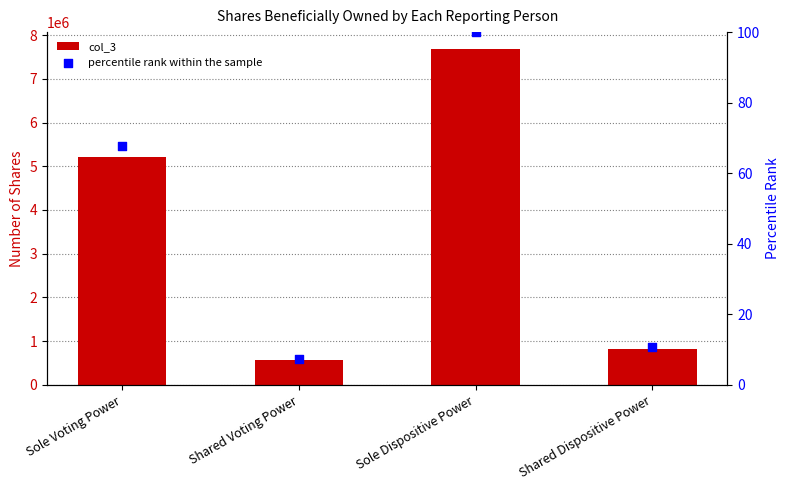

Which series reaches the maximum Y coordinate?

col_3